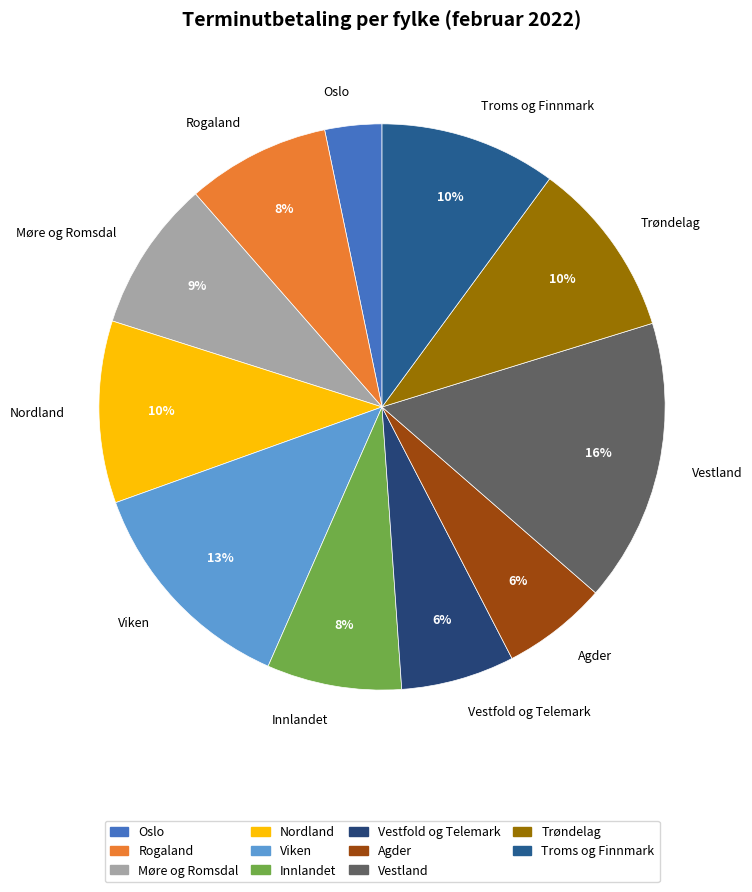

To the nearest percent, what portion does Rogaland represent?

8%